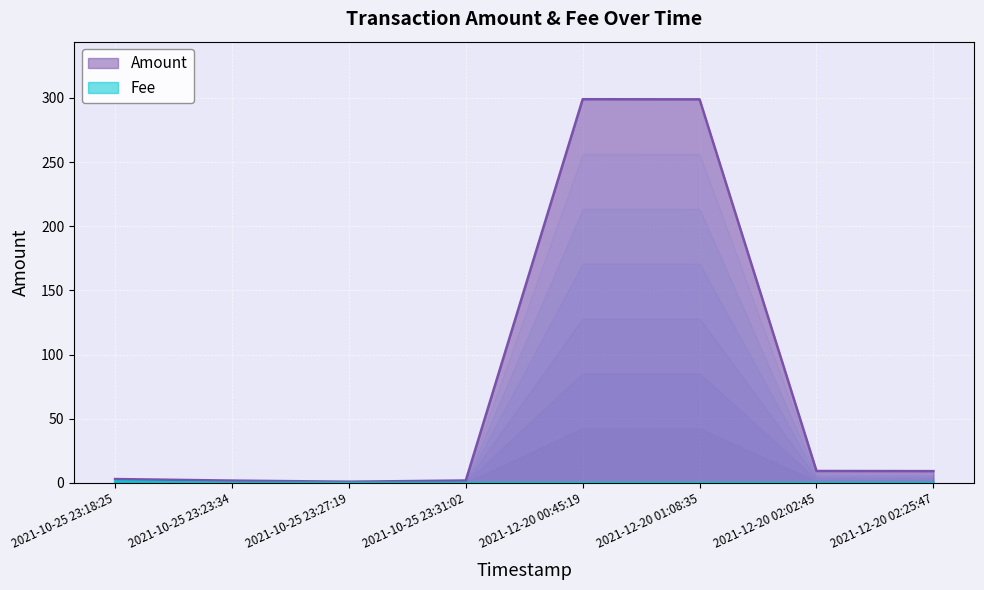

What is the total value across all series at 2021-12-20 01:08:35?

298.9